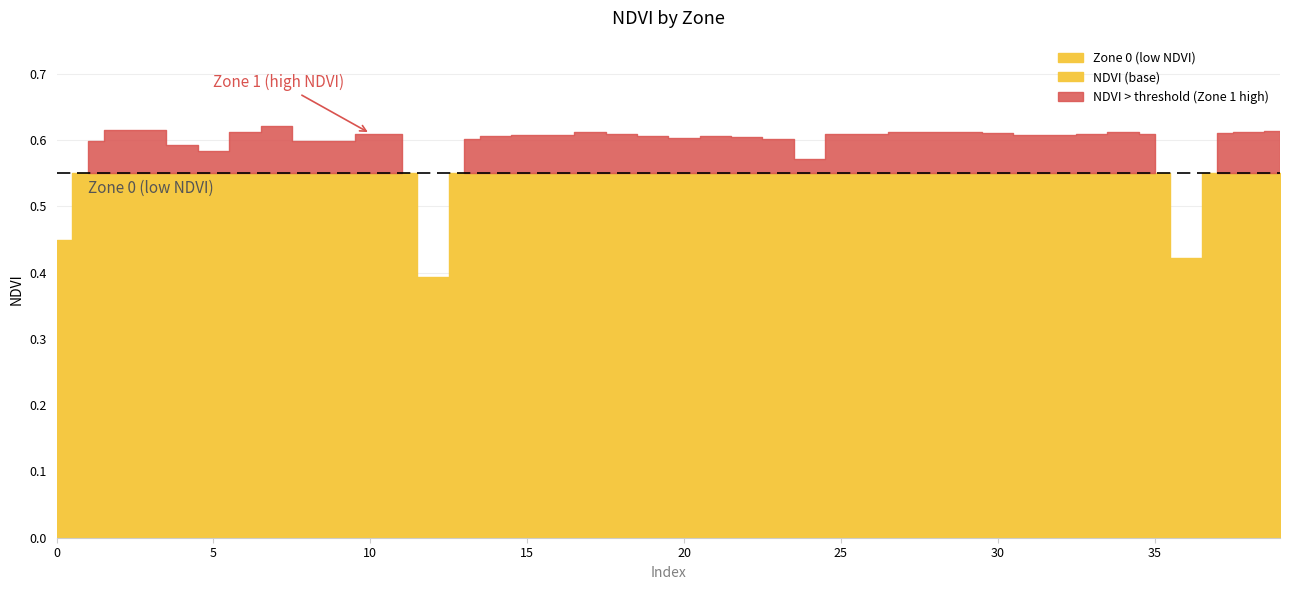

At which category does NDVI reach its first local valley?

5